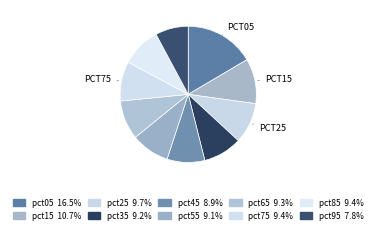

Rank the categories by value from lowest to highest.

pct95, pct45, pct55, pct35, pct65, pct85, pct75, pct25, pct15, pct05